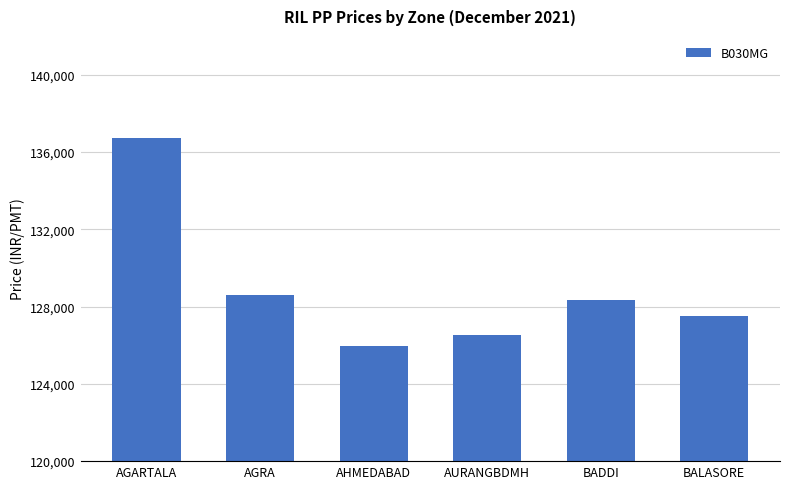

What position from the right is AHMEDABAD?

4